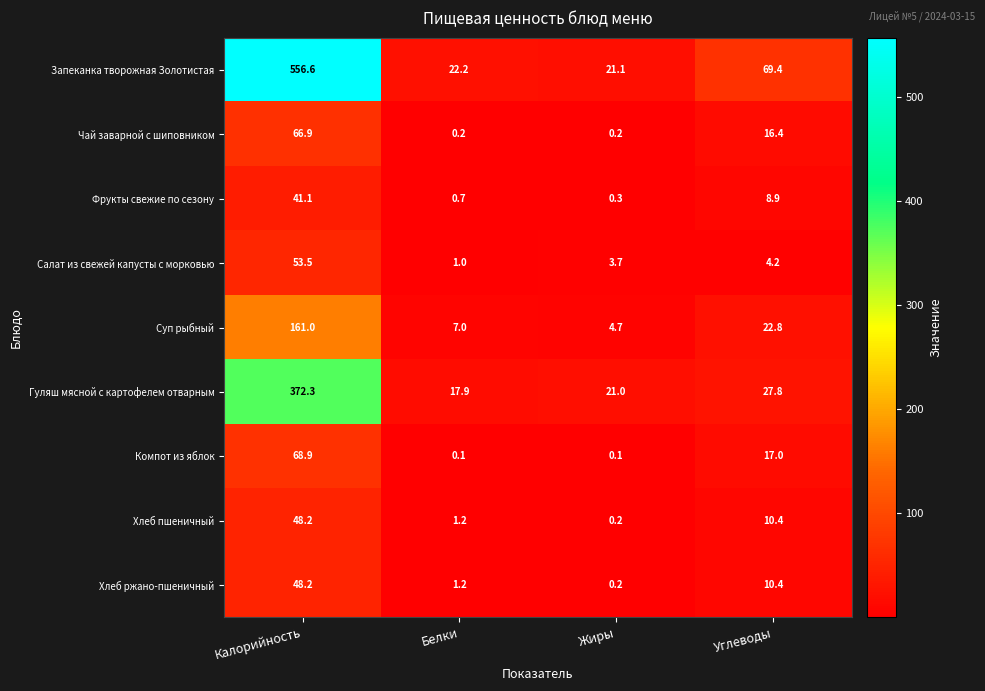

What is the total value across all series at Углеводы?

187.3